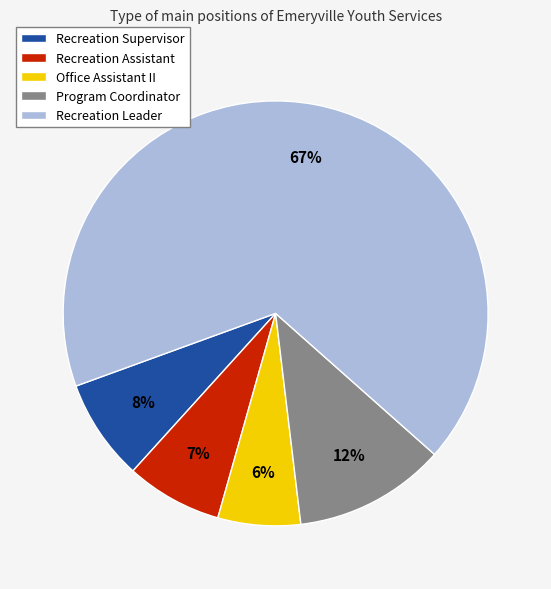

To the nearest percent, what is the difference between the Recreation Leader and Recreation Assistant slice percentages?

60%